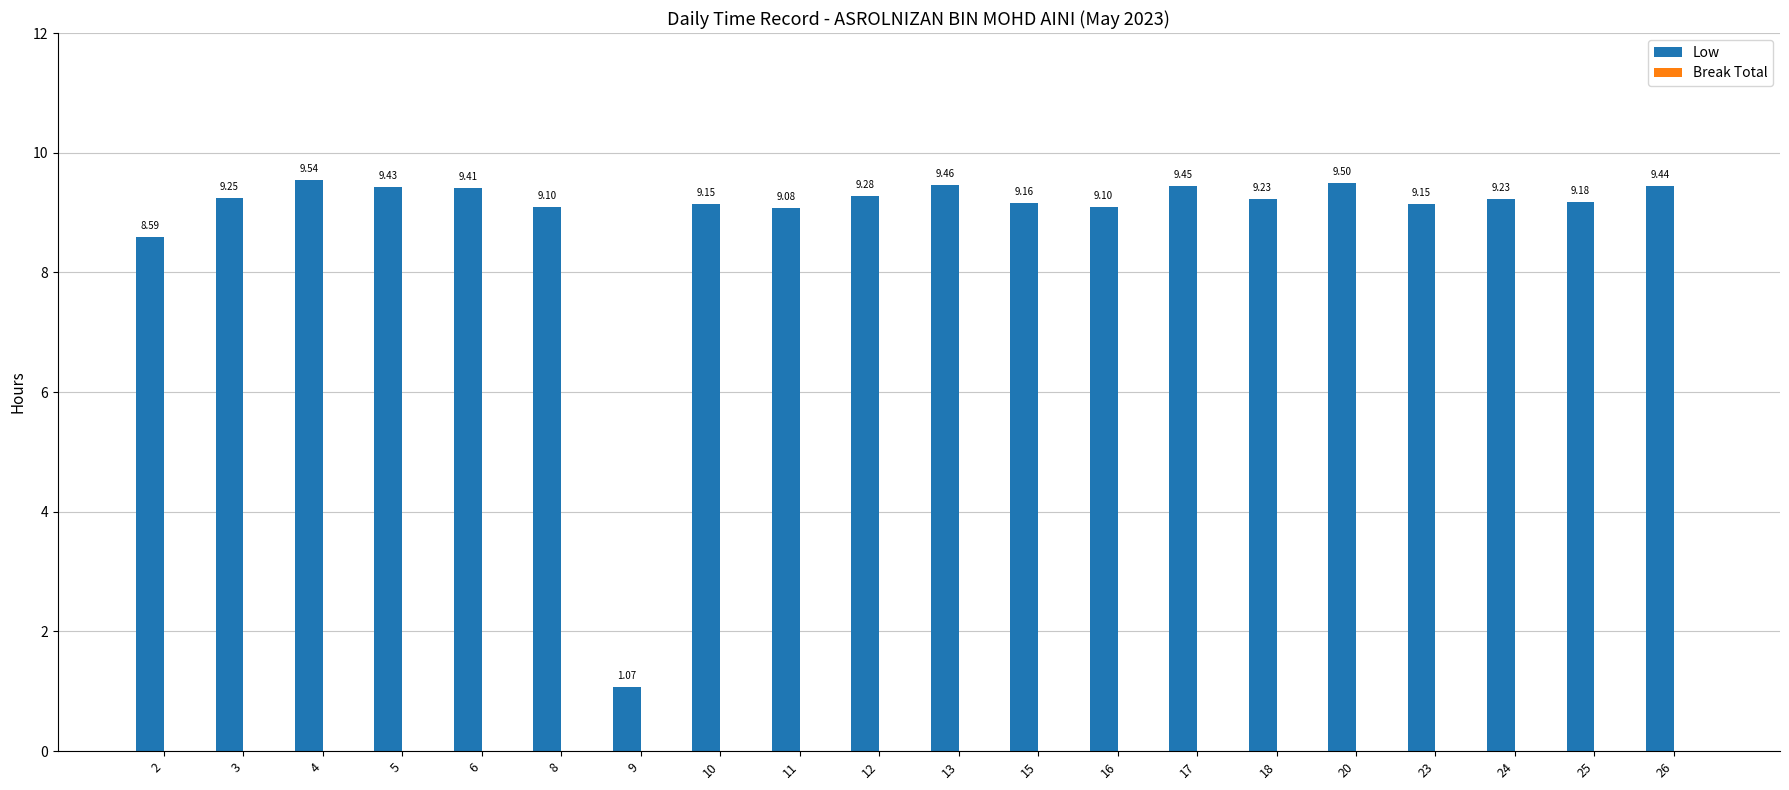

What is the sum of all values?

176.8